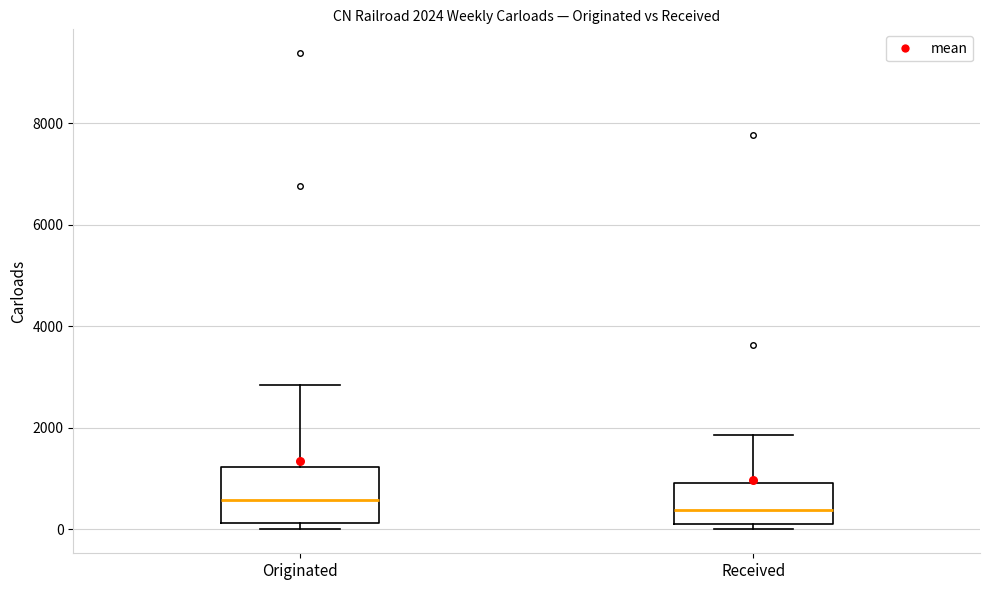

Which box is the tallest, from its lower edge to its upper edge?

Originated